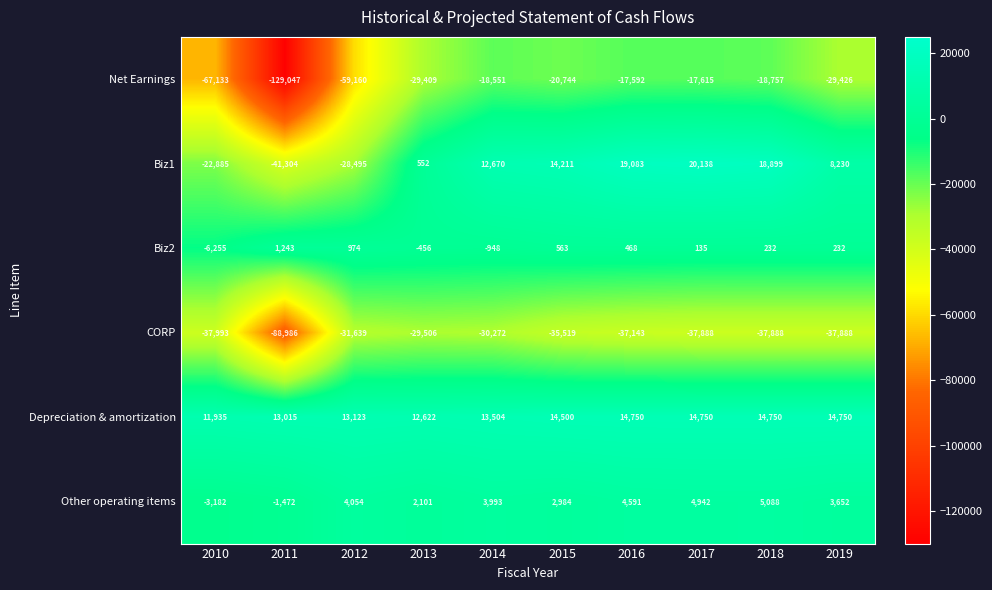

The Other operating items series shows 7887 at 2017. True or false?

False